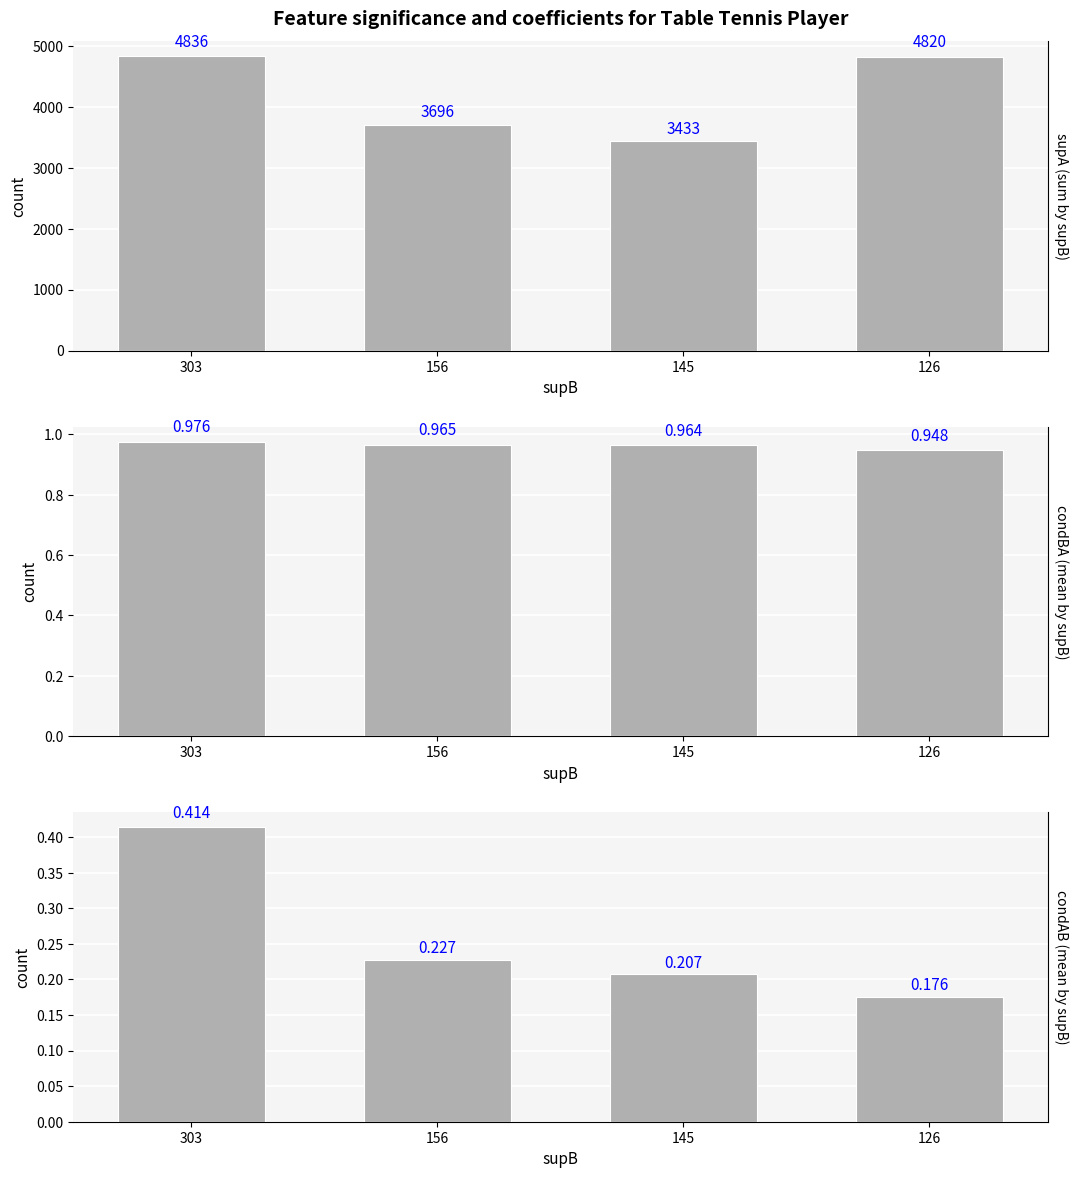

What is the difference between the second highest and minimum values in the supA (sum by supB) series?

1387.0